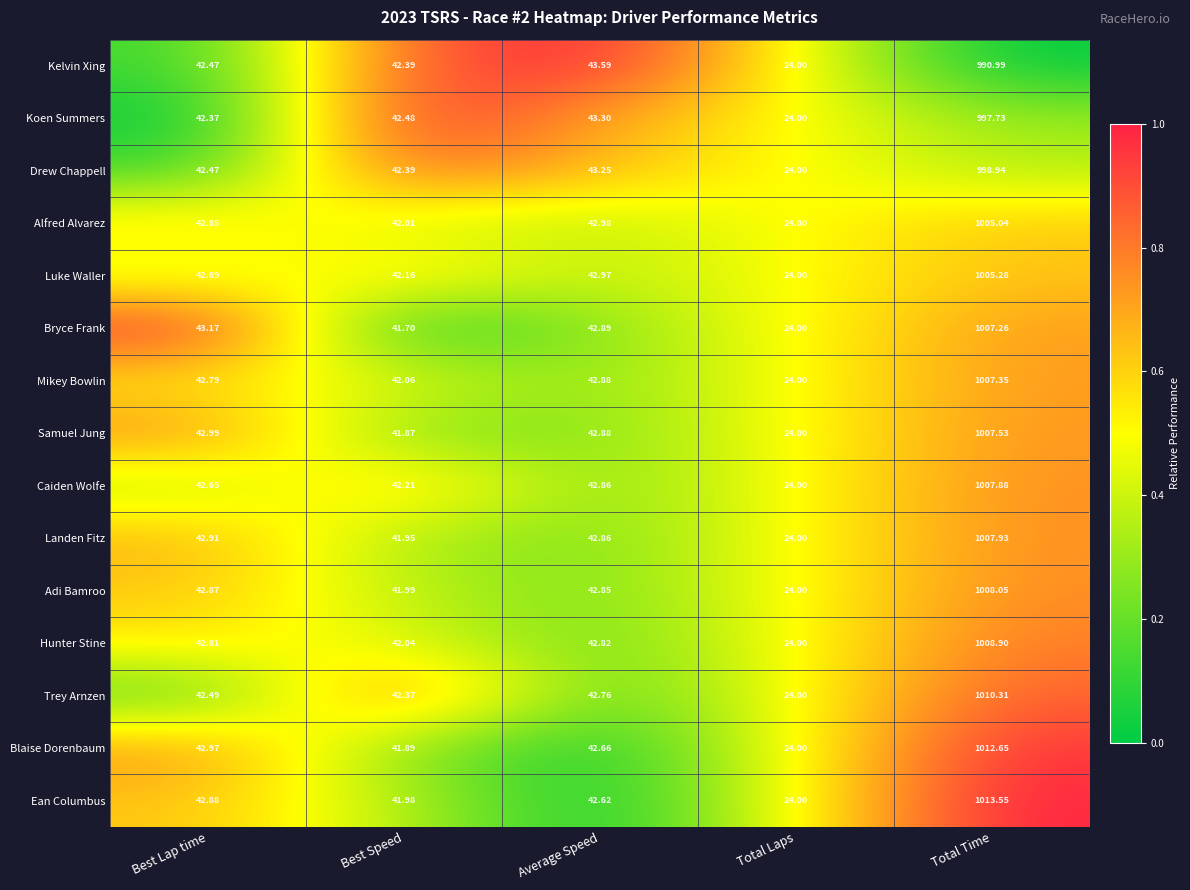

At which label does Ean Columbus reach its peak?

Total Time